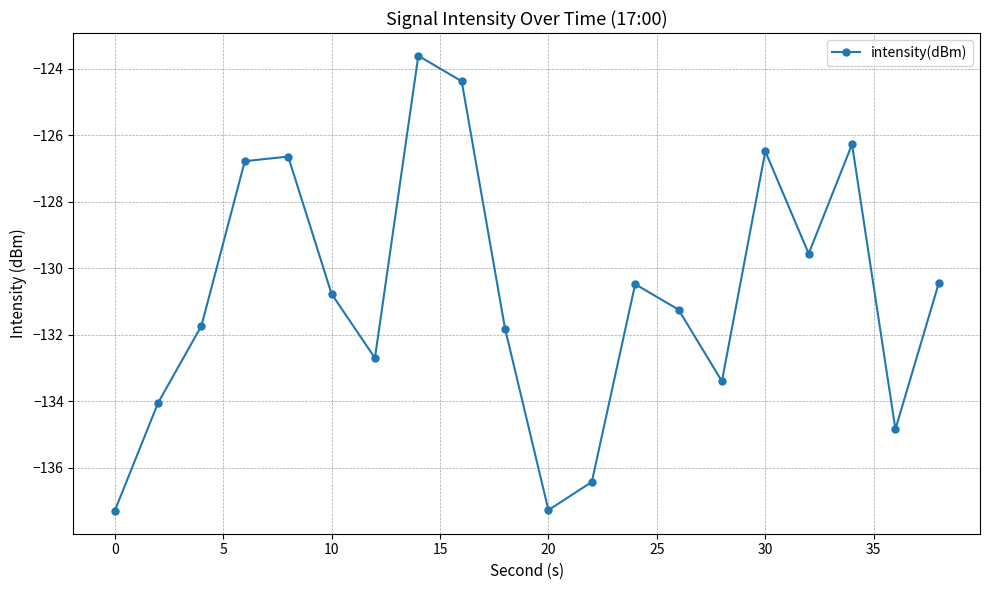

How many points are lower than both their immediate neighbors (excluding endpoints)?

5